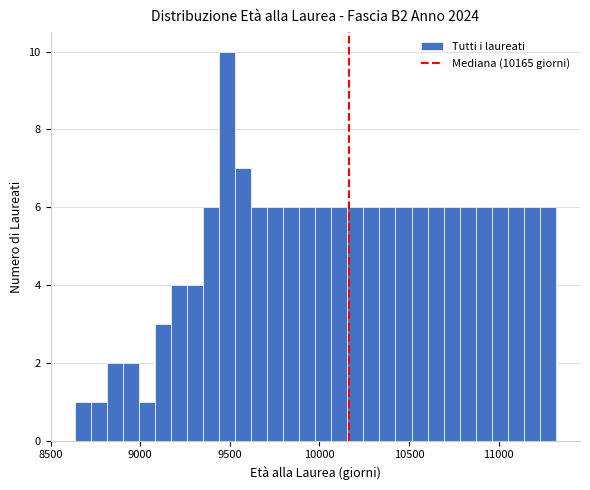

Read against the x-axis, roughly where is the centre of the tallest bar?

9500